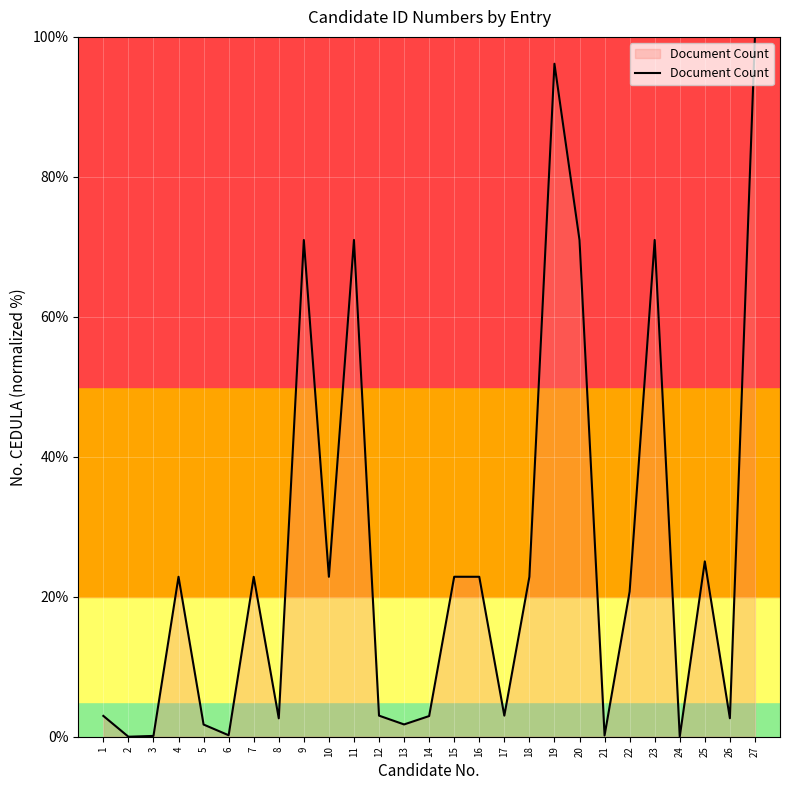

What is the change in value from 1 to 4?

+19.9